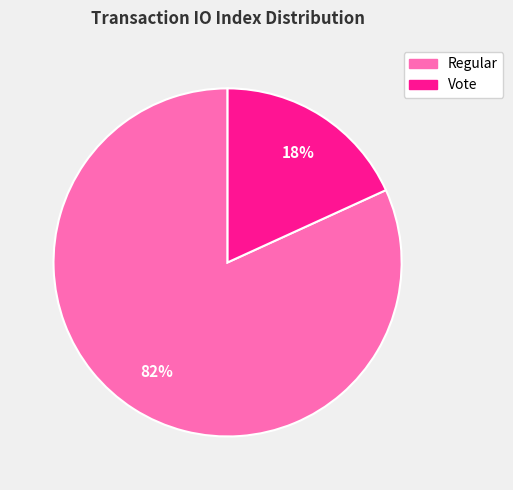

Is the sum of Vote and Regular greater than half?

Yes